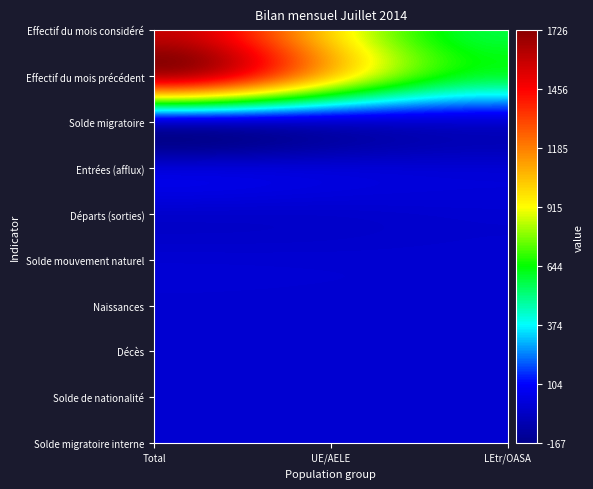

Reading left to right, transcribe all the data shown in this chart.

Effectif du mois considéré: 0=1589	1=1007	2=582
Effectif du mois précédent: 0=1587	1=1006	2=581
Solde migratoire: 0=2	1=-1	2=3
Entrées (afflux): 0=11	1=8	2=3
Départs (sorties): 0=-9	1=-9	2=0
Solde mouvement naturel: 0=1	1=0	2=1
Naissances: 0=1	1=0	2=1
Décès: 0=0	1=0	2=0
Solde de nationalité: 0=-3	1=-1	2=-2
Solde migratoire interne: 0=2	1=2	2=0